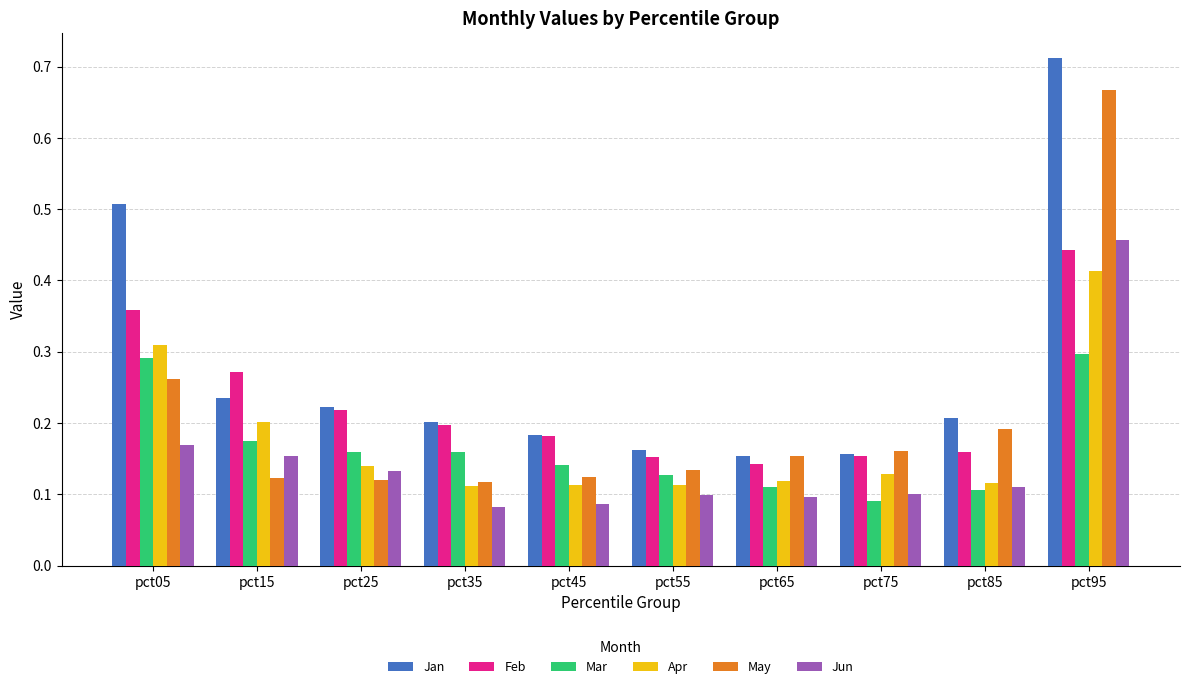

The Jan series shows 0.2 at pct85. True or false?

True